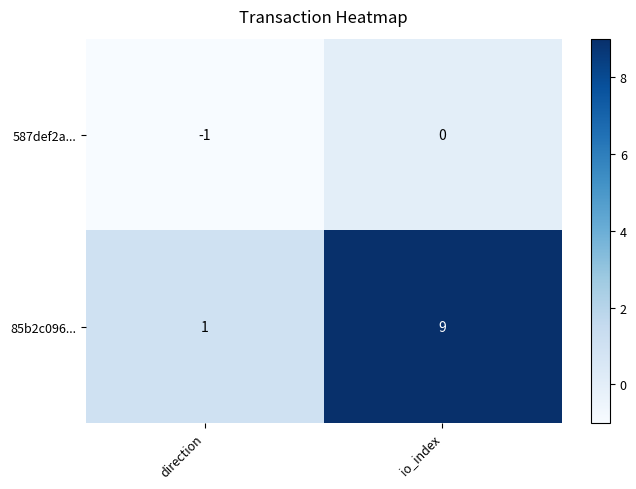

At which category is the sum across all series the highest?

io_index